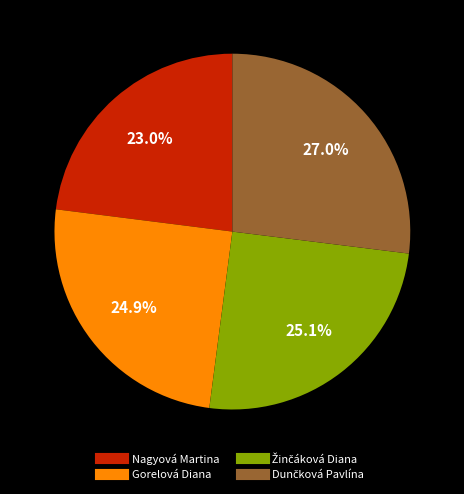

Which category has the smallest portion of the pie?

Nagyová Martina